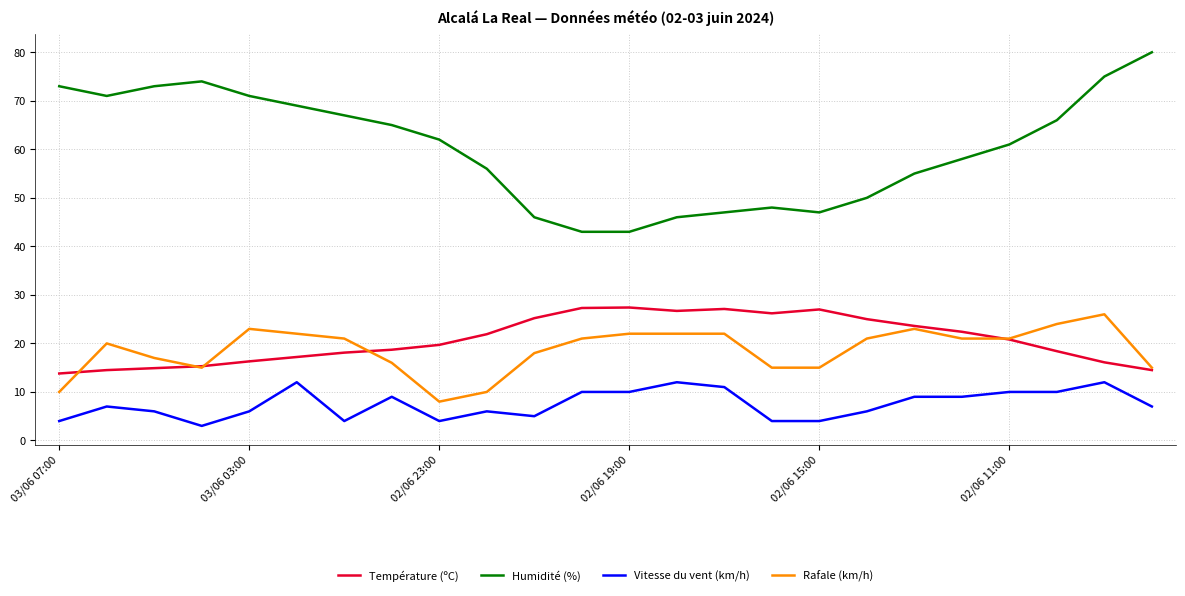

What is the minimum value for Humidité (%)?

43.0